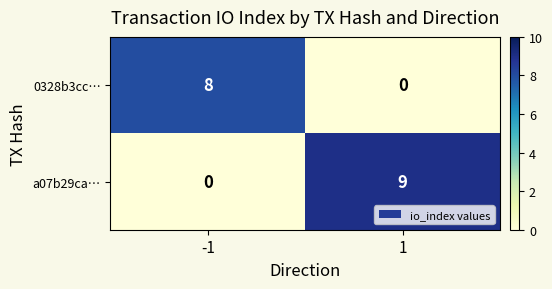

List the series in order of their overall mean, lowest first.

0328b3cc…, a07b29ca…